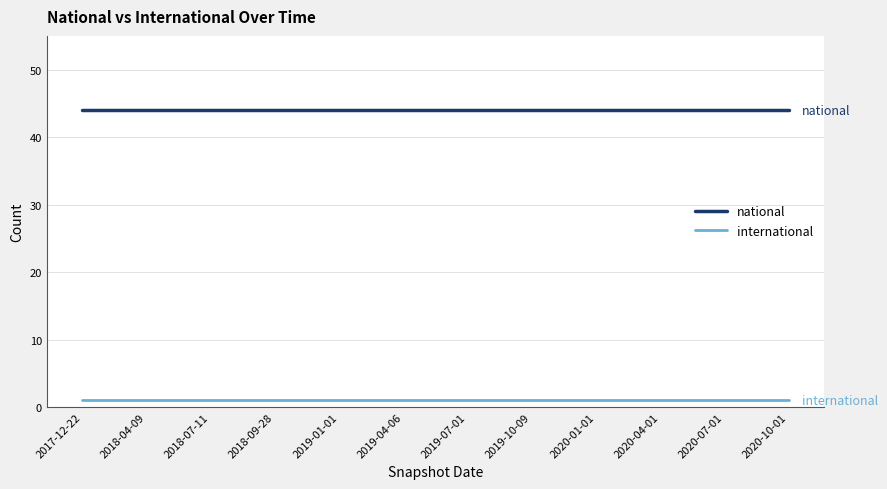

Is the value of international at 2019-04-06 greater than the value of national at 2019-10-09?

No